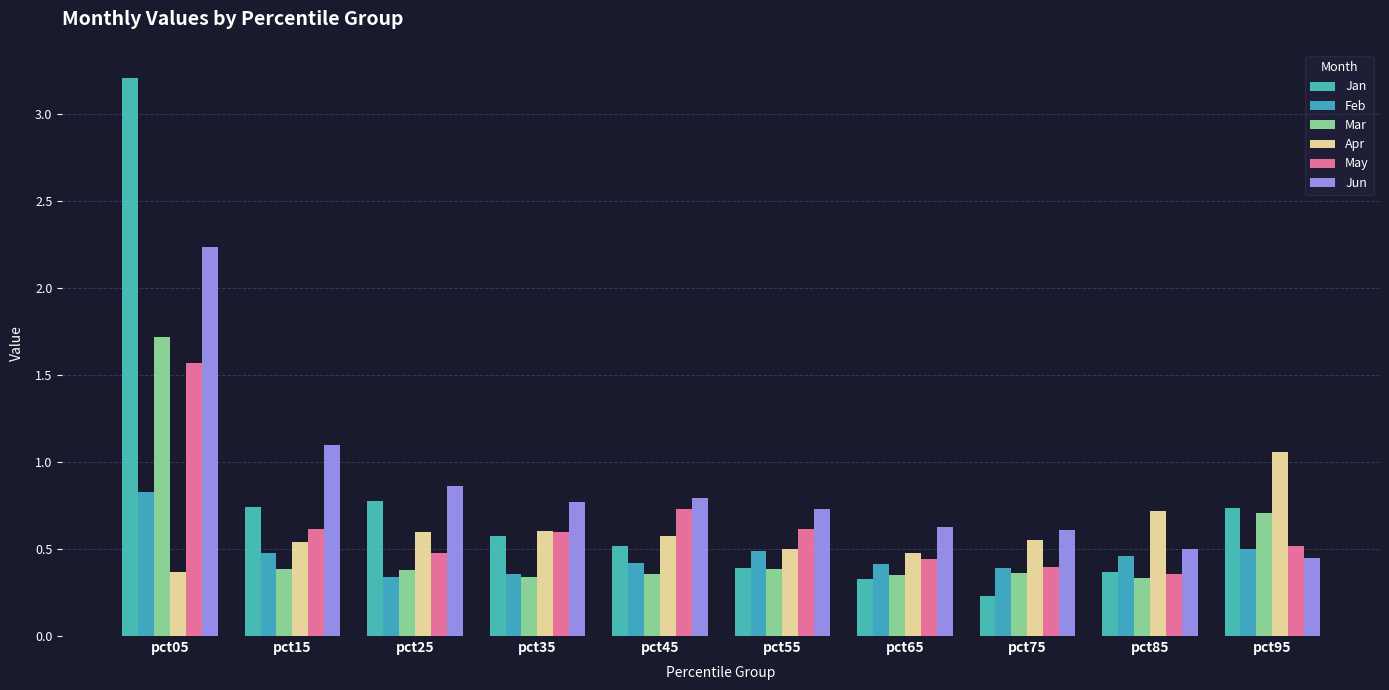

How many distinct data groups are displayed?

6